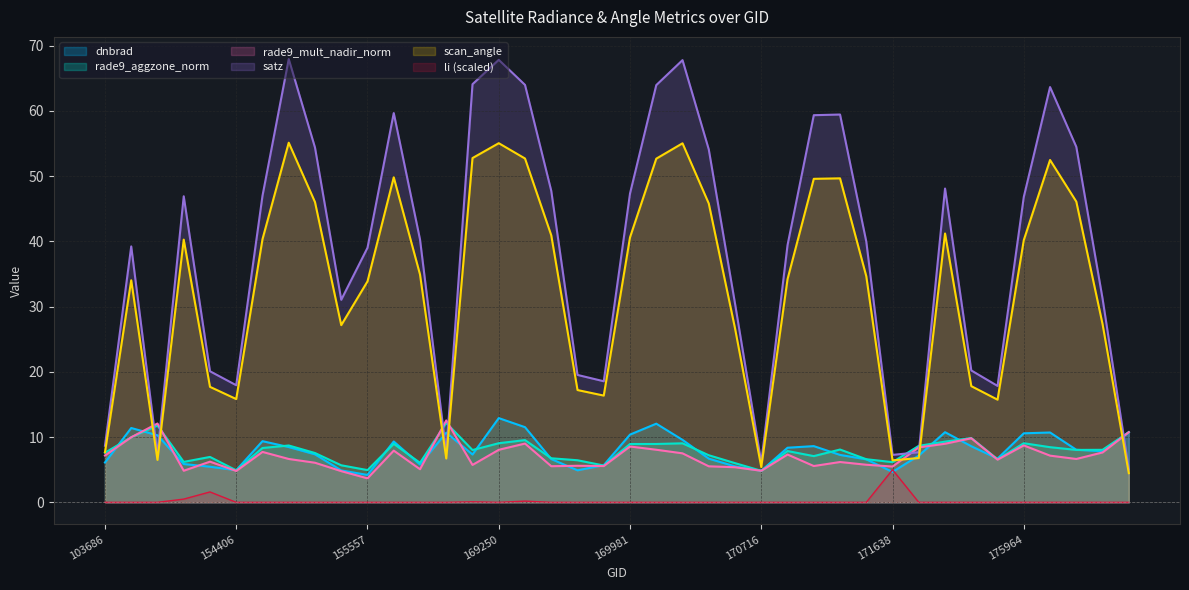

True or false: li has a value of 2.6 at 154213.

False